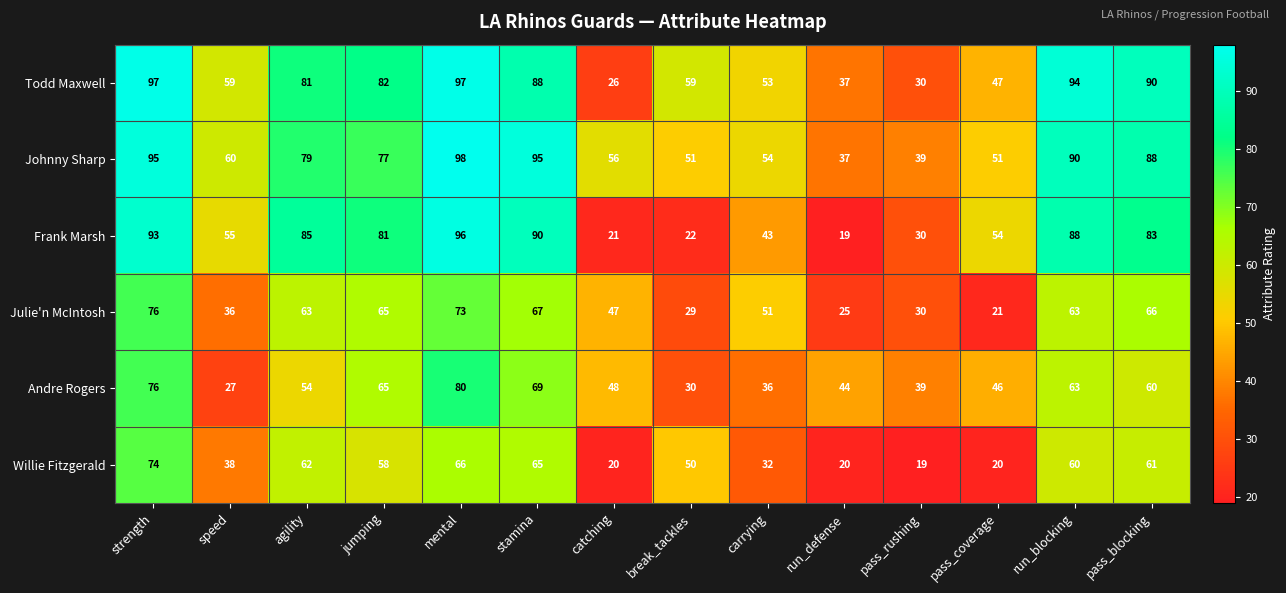

Which series changed the most between mental and catching?

Frank Marsh